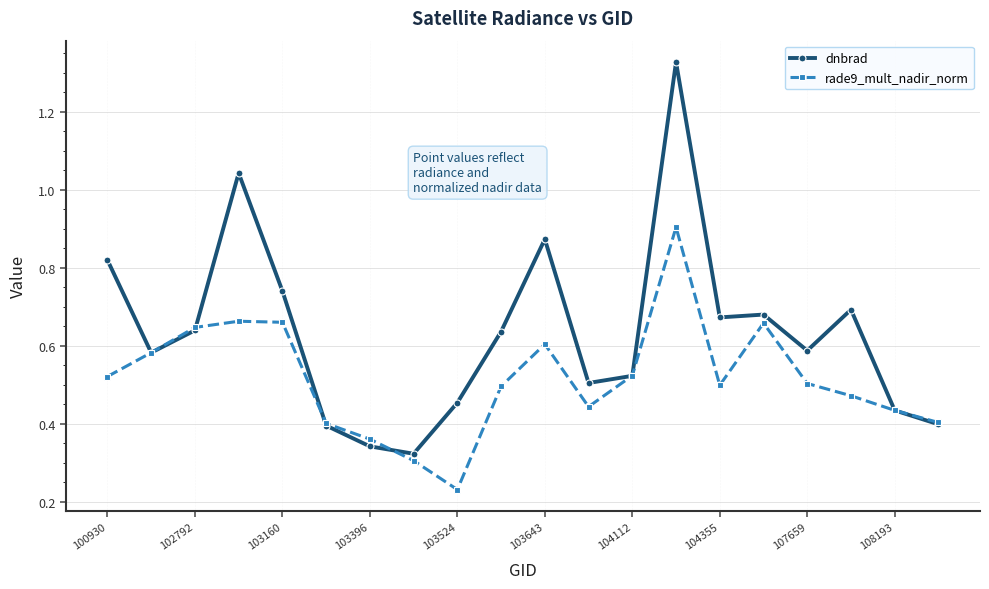

How many rade9_mult_nadir_norm values are between 0 and 1?

20